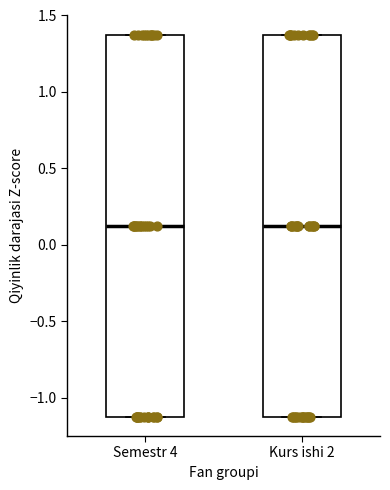

Where does the median line of the box for Semestr 4 sit on the y-axis? The values are not printed on the chart, so give them approximately, as read against the axis.

0.15